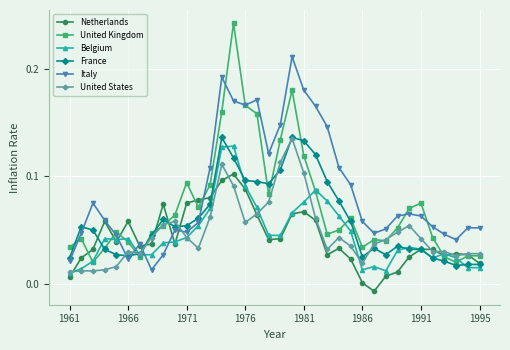

After their last crossing, which series has the higher values: Italy or United States?

Italy